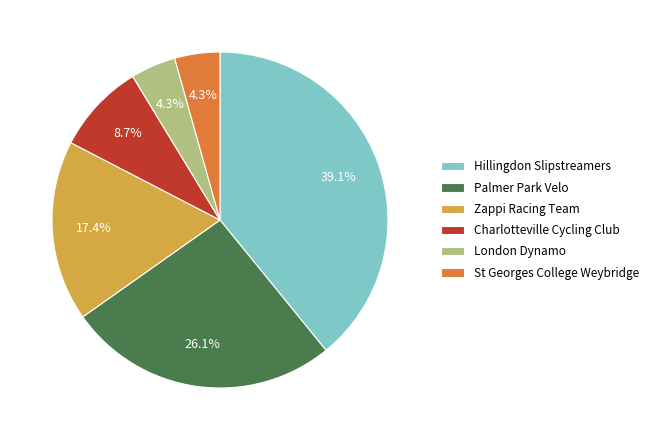

What percentage is NOT represented by Hillingdon Slipstreamers?

60.9%